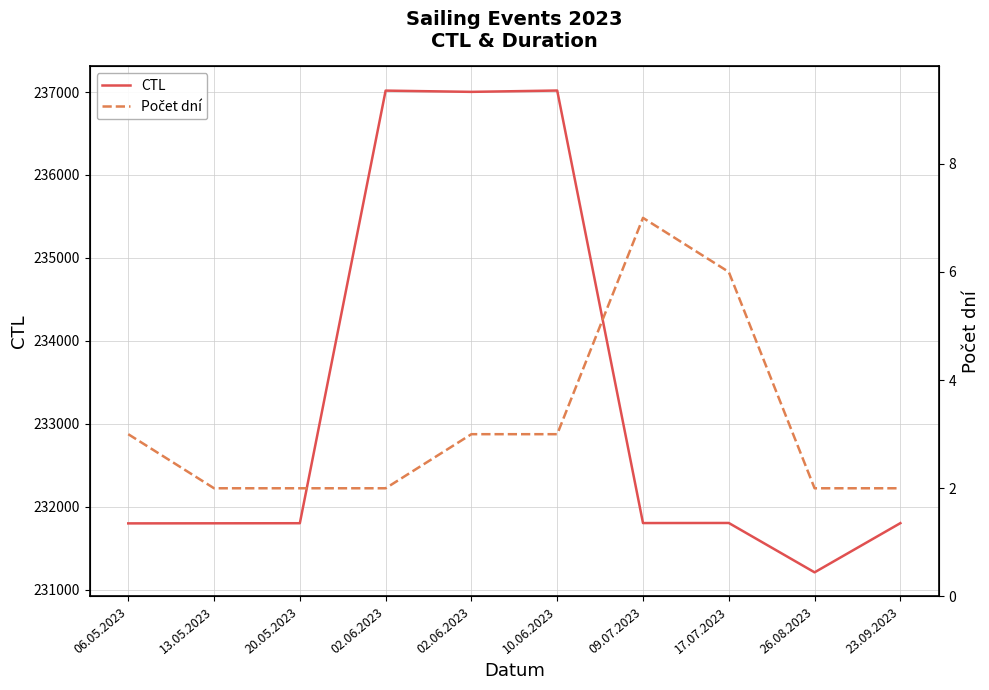

The Počet dní series shows 2 at 26.08.2023. True or false?

True